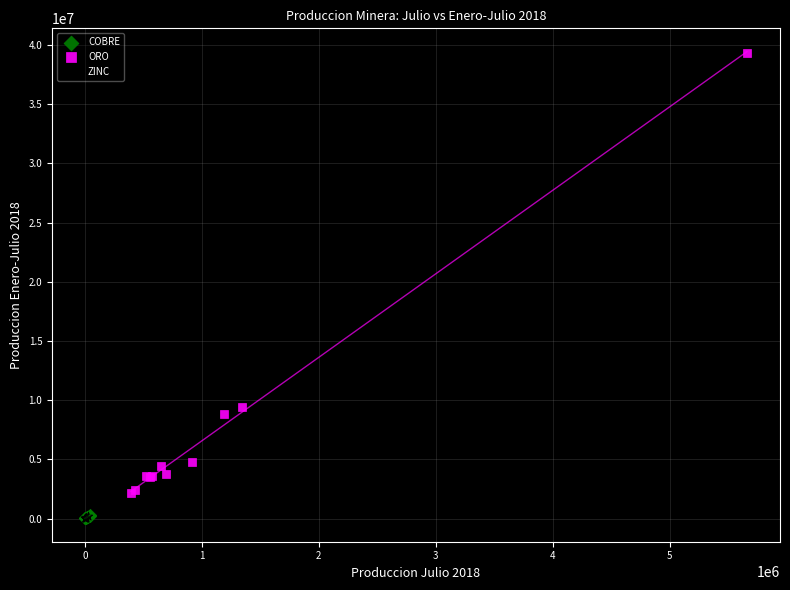

Which series contains the highest Y value?

ORO